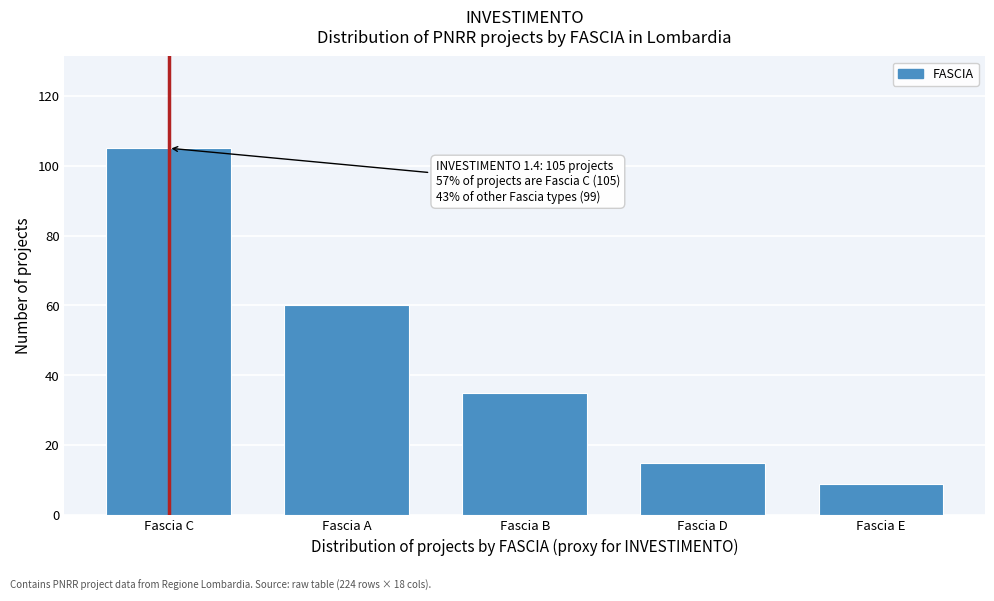

Reading left to right, transcribe all the data shown in this chart.

105	60	35	15	9